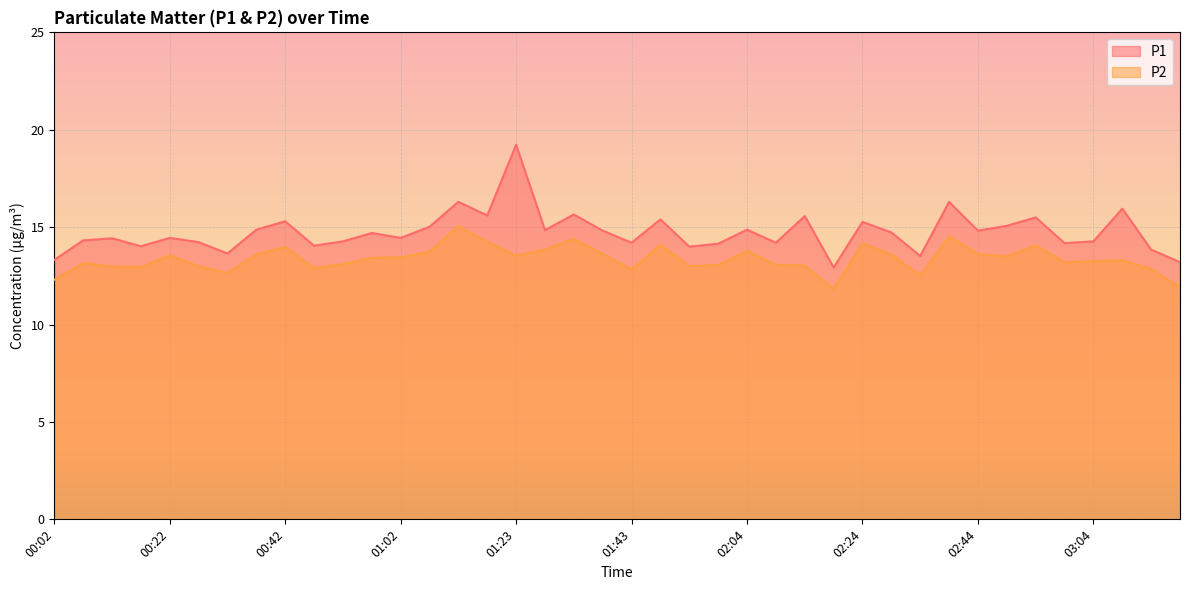

Between 00:07 and 02:29, which series saw the biggest shift?

P2